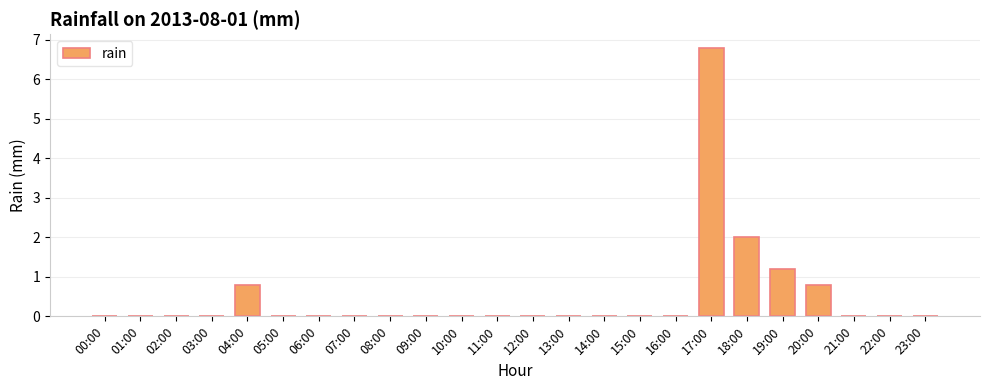

Which label corresponds to the largest value in the chart?

17:00